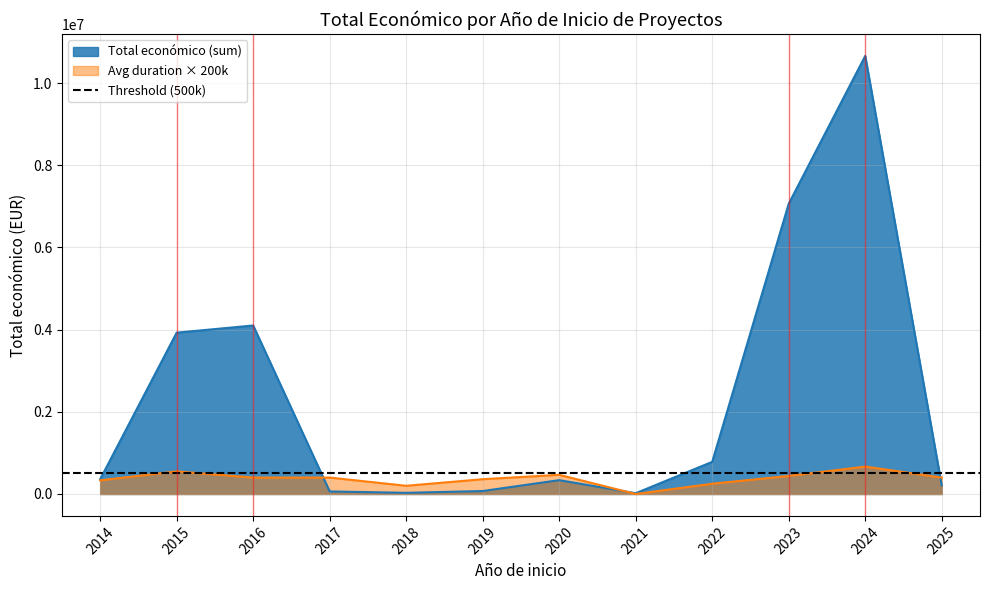

The value of Total económico (sum) at 2022 is 782242.0. True or false?

True